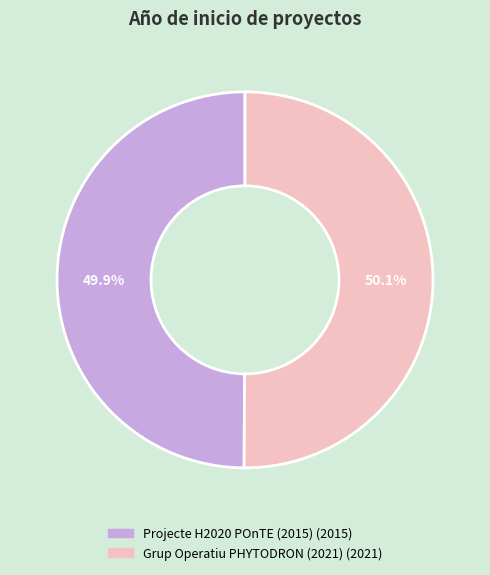

Does any single category account for the majority?

Yes